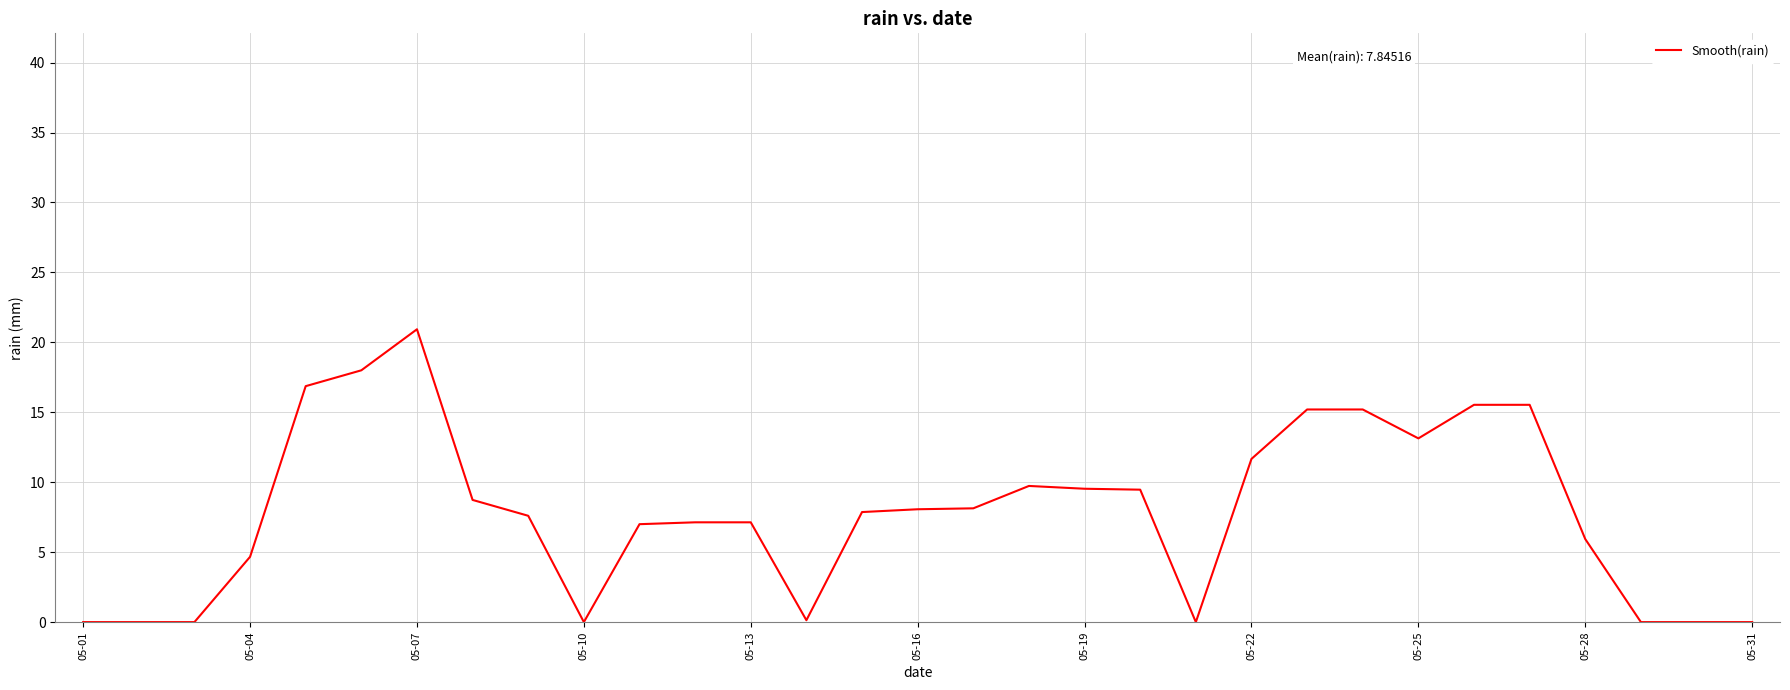

What is the maximum value shown in the chart?

20.9